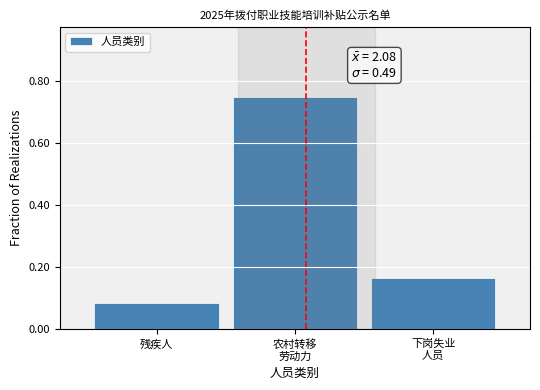

Which label corresponds to the smallest value in the chart?

残疾人